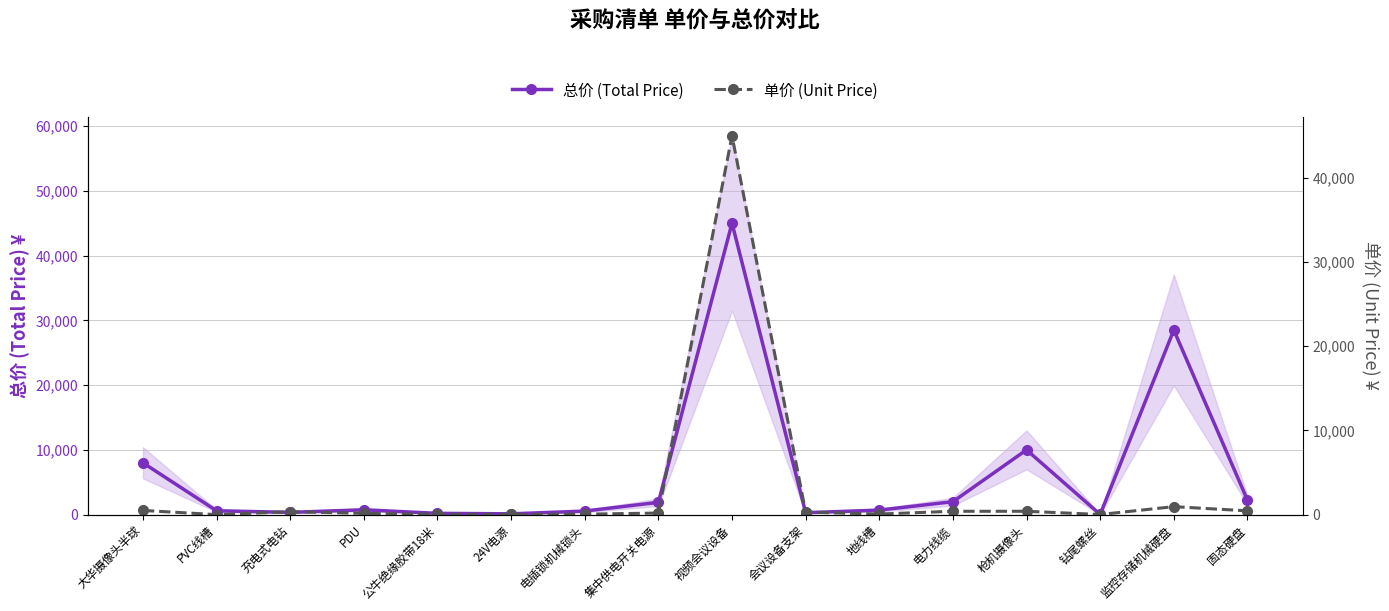

Which label corresponds to the largest value in the chart?

视频会议设备